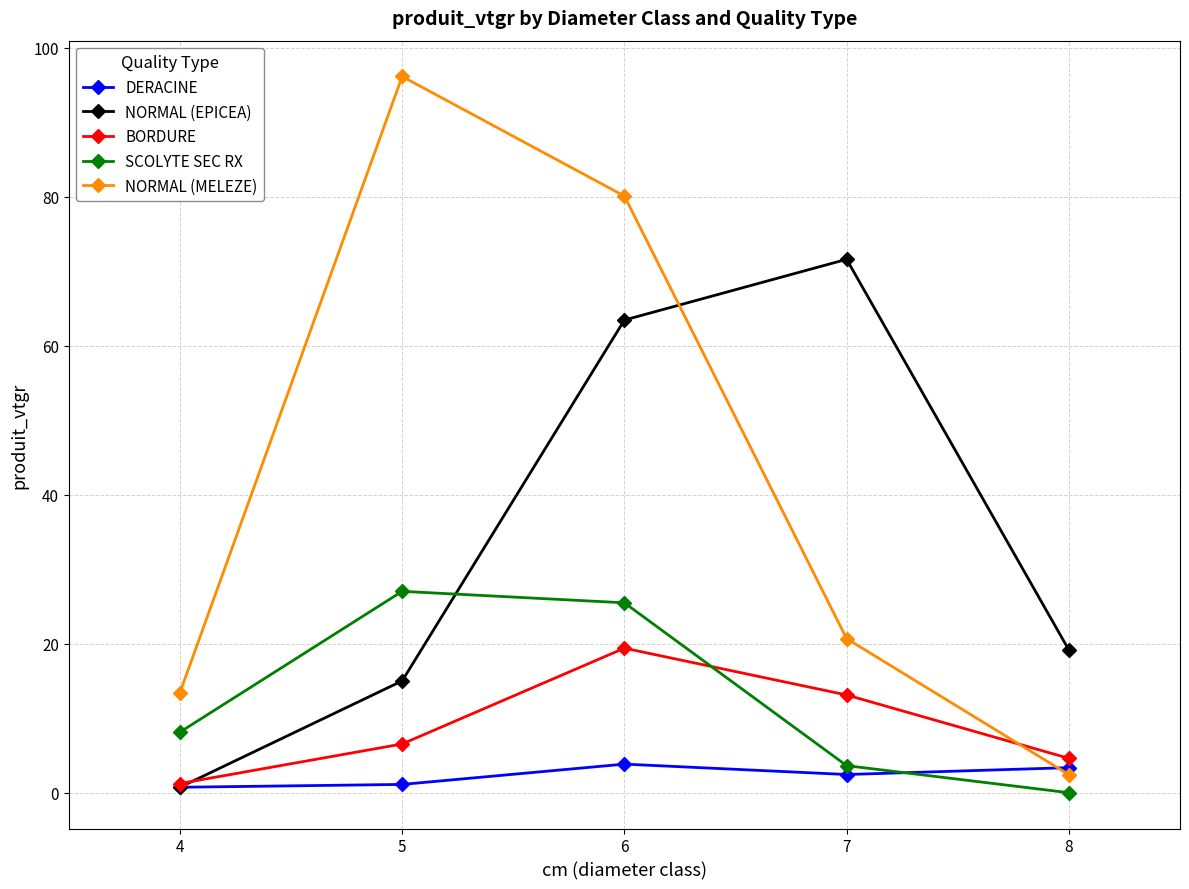

At which label is NORMAL (EPICEA) closest to 36?

8